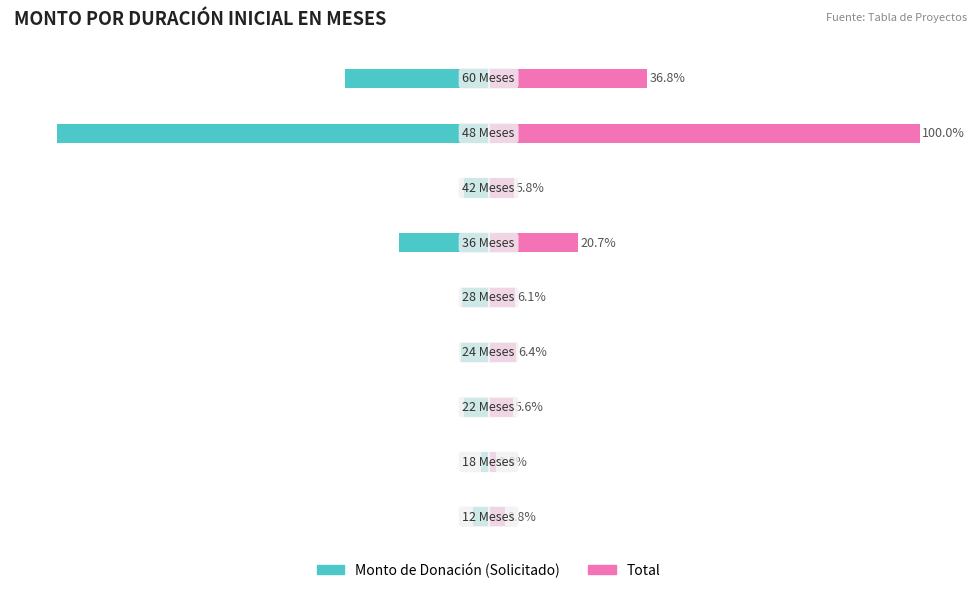

True or false: Total has a value of 20.7 at 5.

True